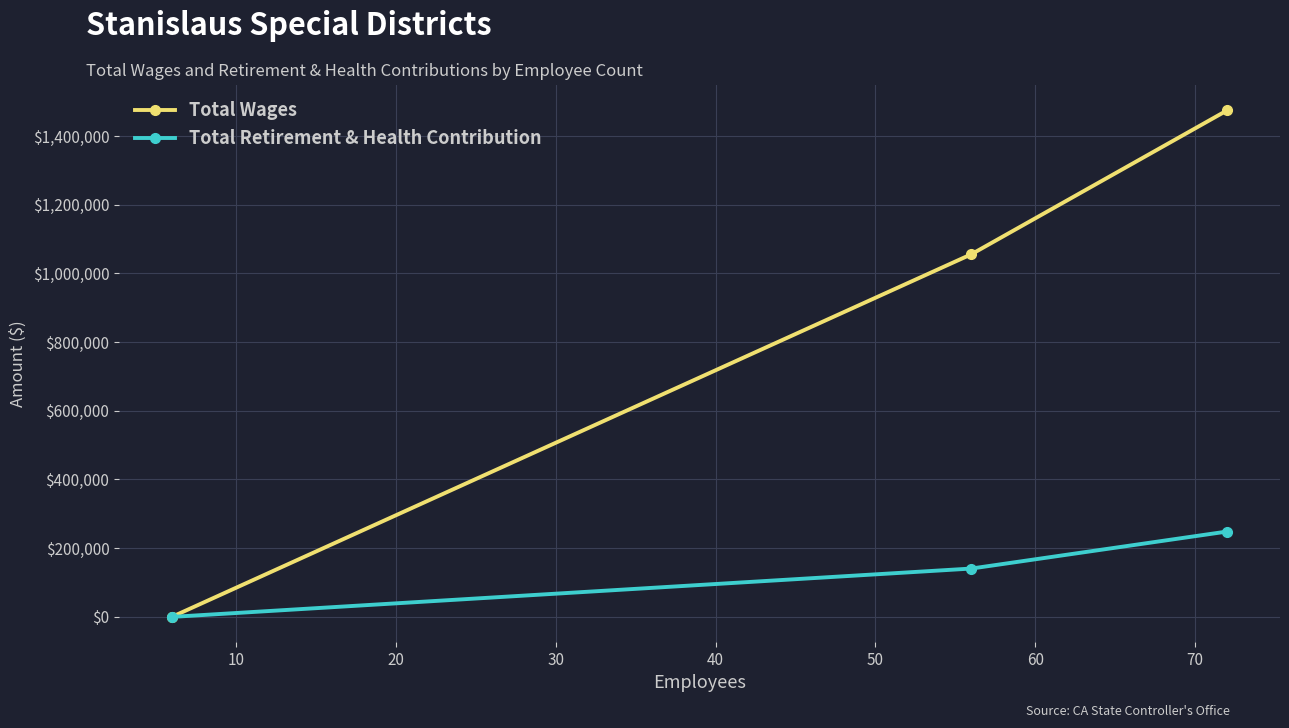

What is the maximum value for Total Retirement & Health Contribution?

248536